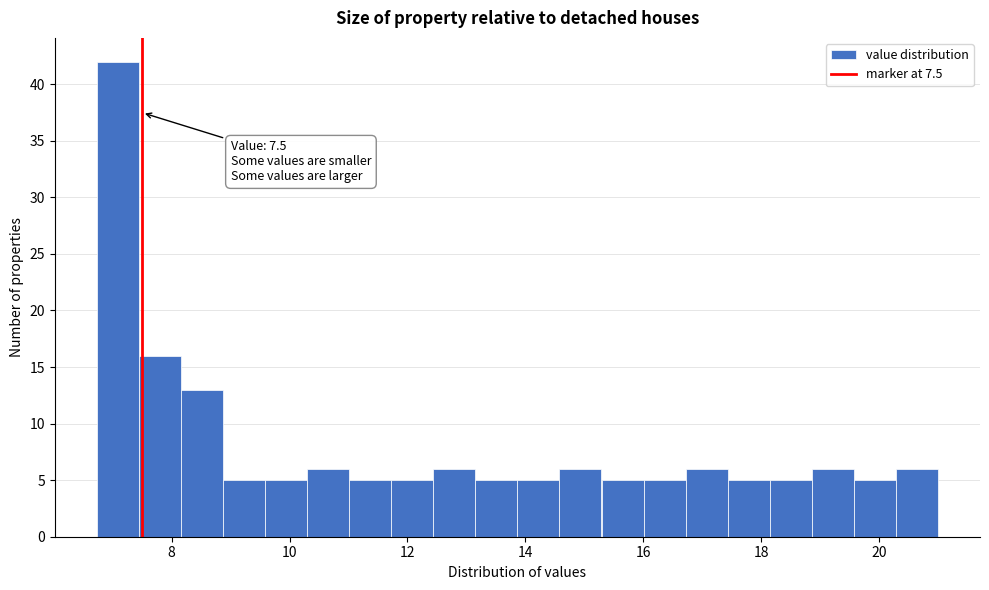

Read against the x-axis, roughly where is the centre of the tallest bar?

7.0